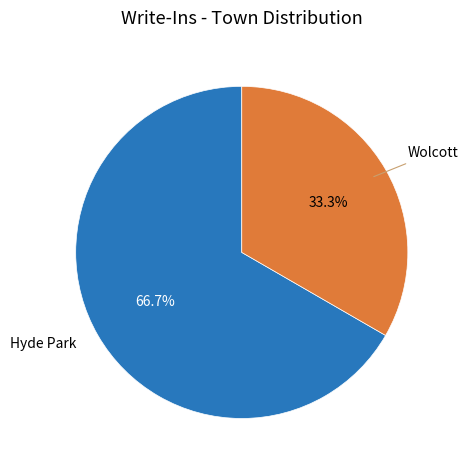

Is there any slice that represents more than half of the pie?

Yes